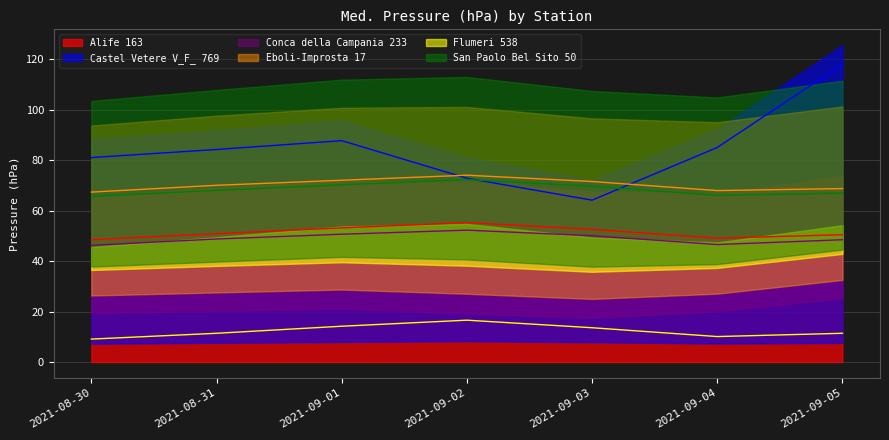

The value of San Paolo Bel Sito 50 at 2021-09-02 is 117.1. True or false?

False